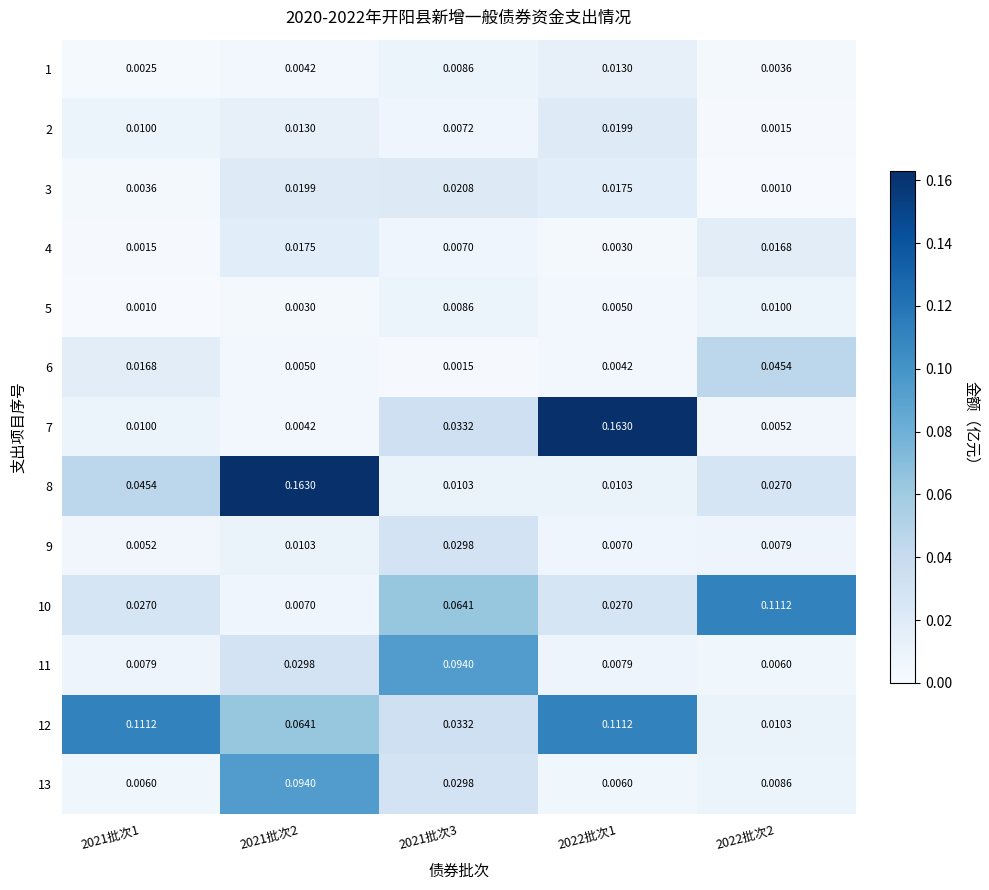

Is the value of 5 at 2021批次2 greater than the value of 4 at 2021批次2?

No